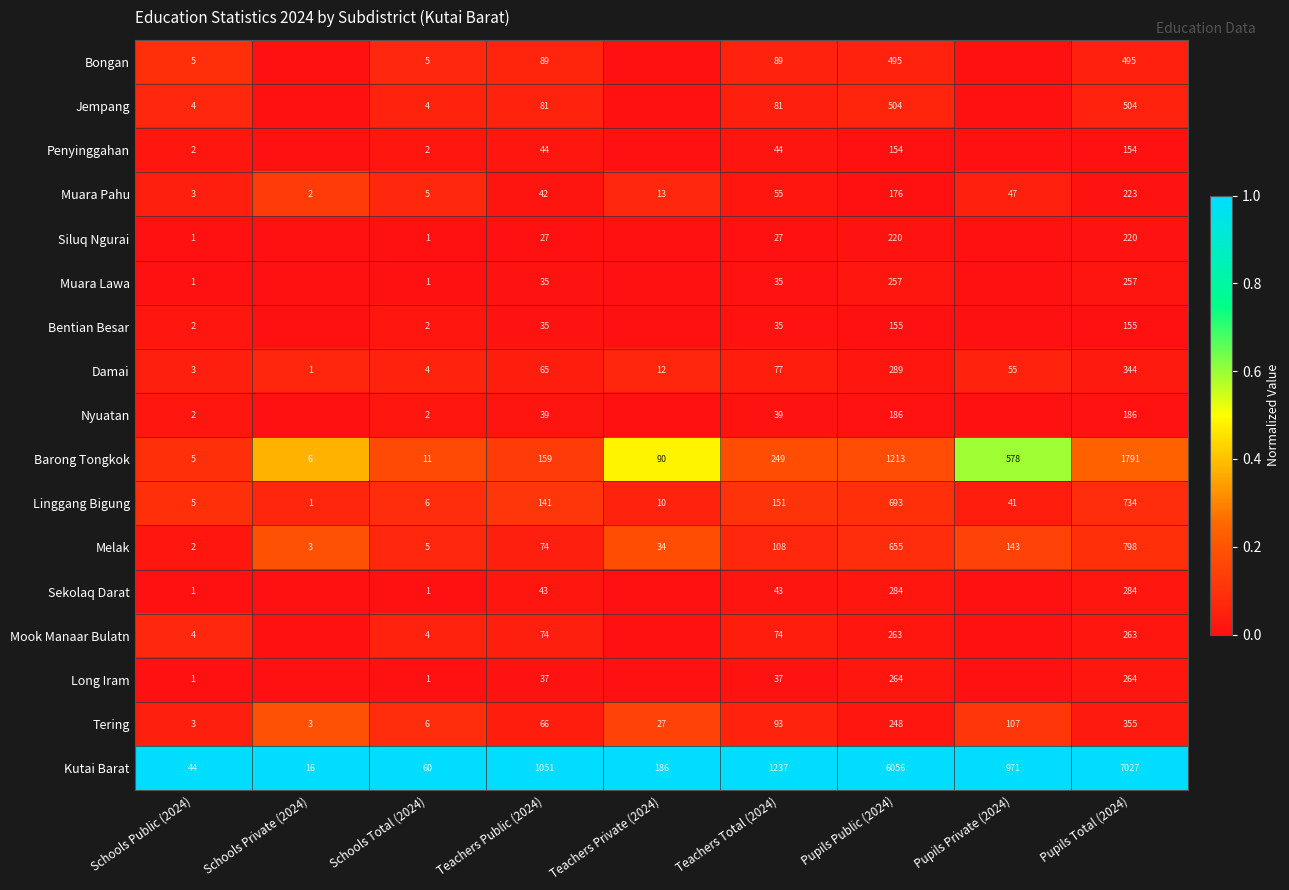

Read the Damai value at Pupils Private (2024), to the nearest 10.

60